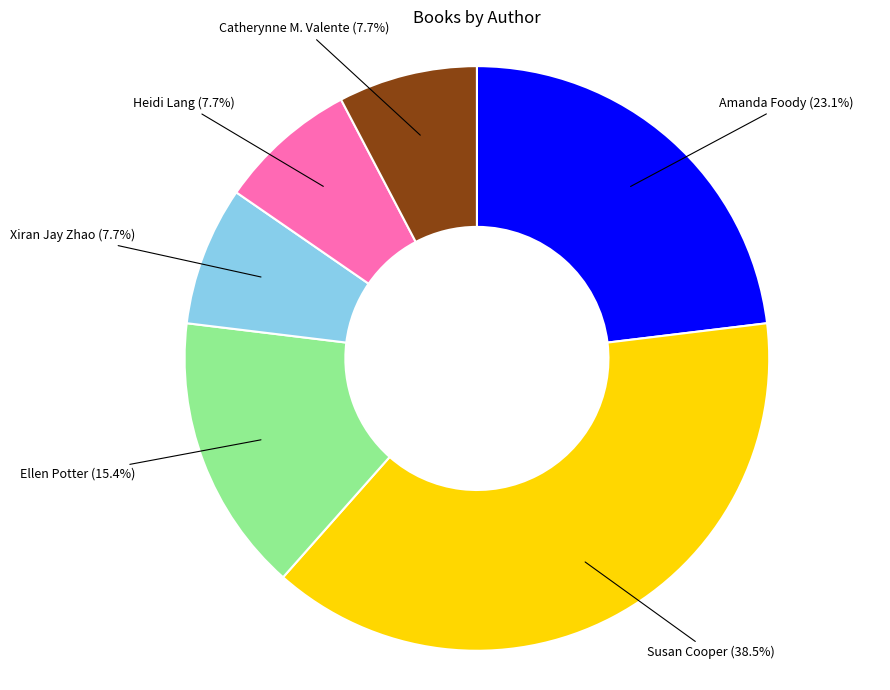

What percentage is the Xiran Jay Zhao slice, to the nearest percent?

8%